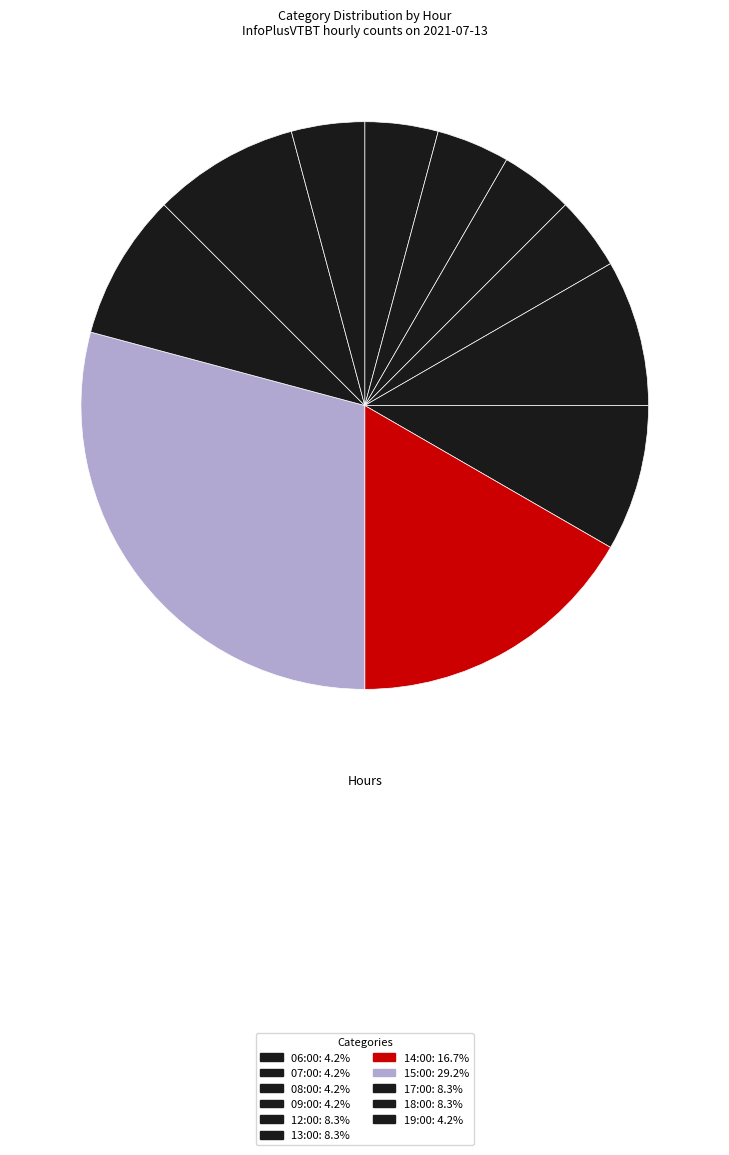

To the nearest percent, what is the difference between the largest and smallest slice percentages?

25%